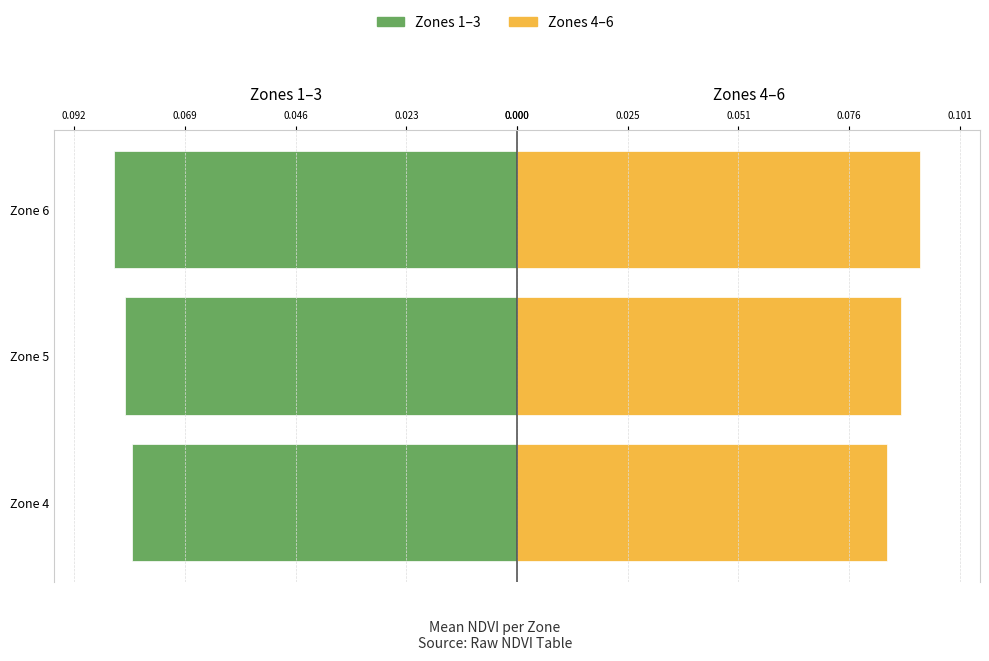

The Zone 1-3 series shows 0.1 at Zone 5. True or false?

False